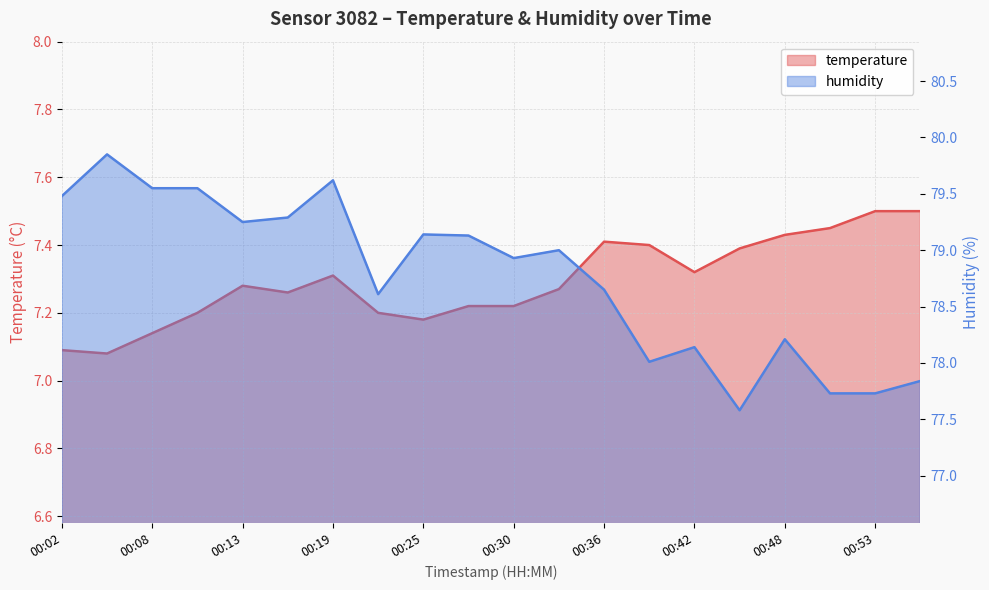

How many lines are shown in the chart?

2